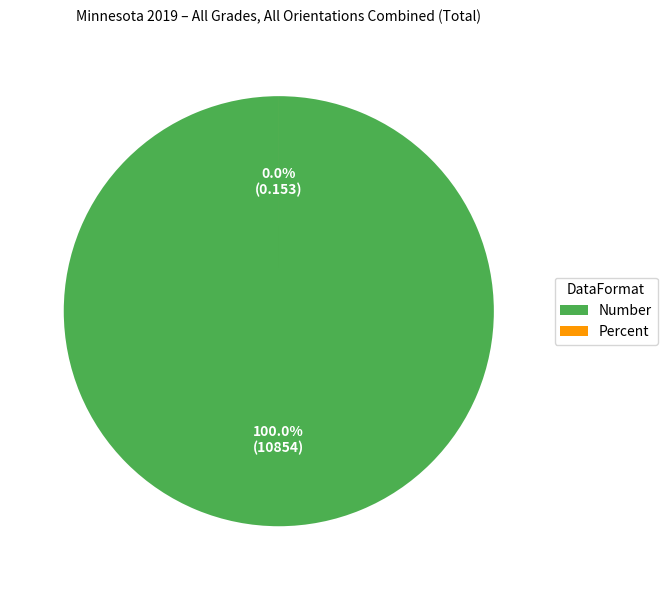

Does Percent account for over 50% of the chart?

No